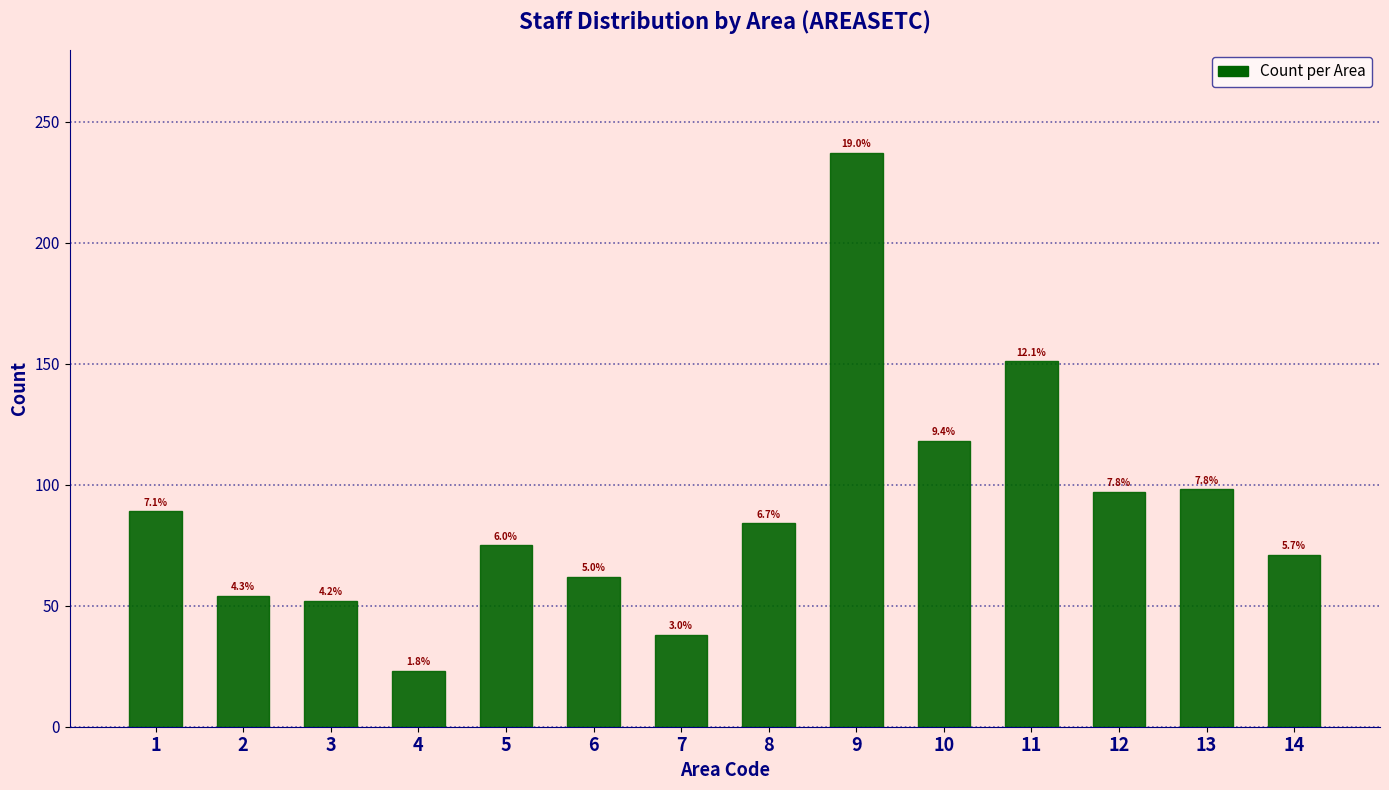

Are the bars horizontal?

No